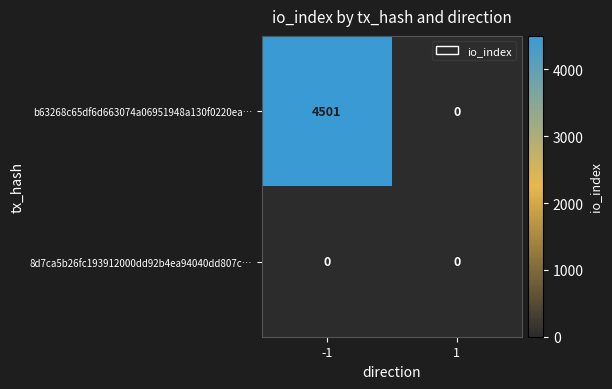

What is the difference between the maximum and minimum values in the b63268c65df6d663074a06951948a130f0220ea… series?

4501